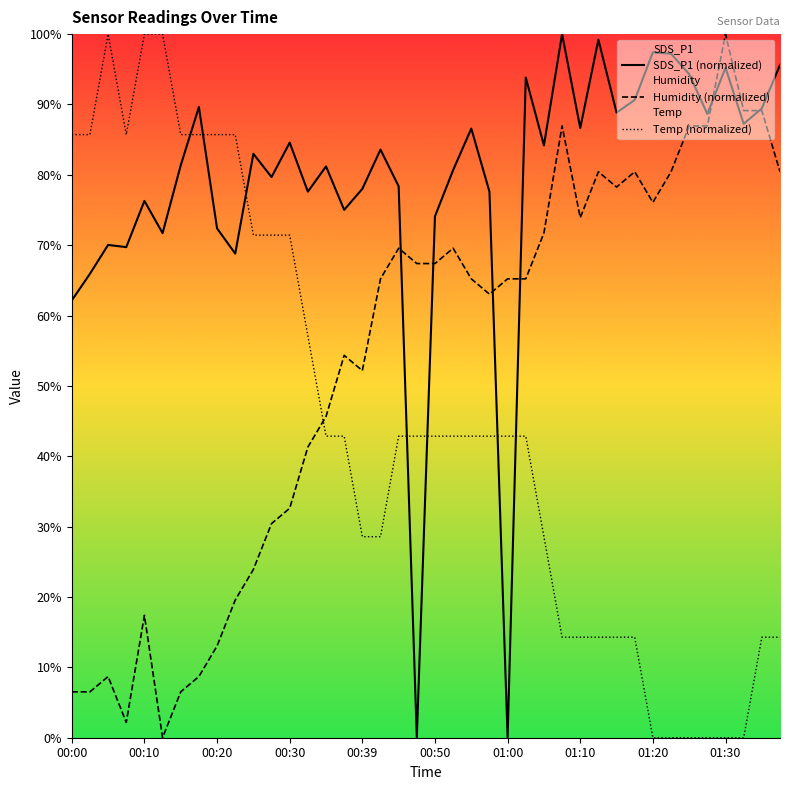

Between 34 and 30, which is larger?

34